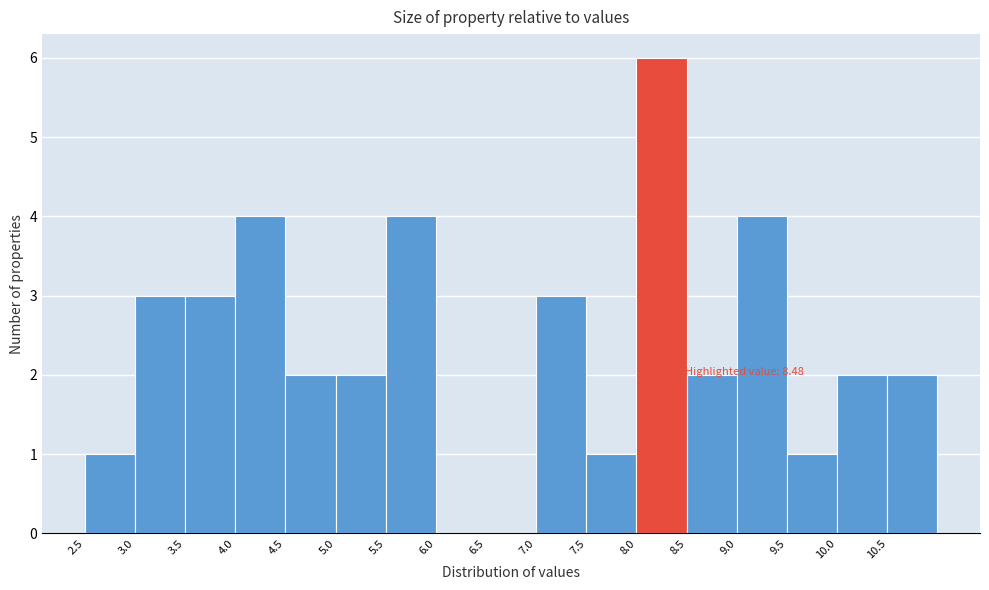

Which range on the x-axis has the tallest bar?

8.0 to 8.5